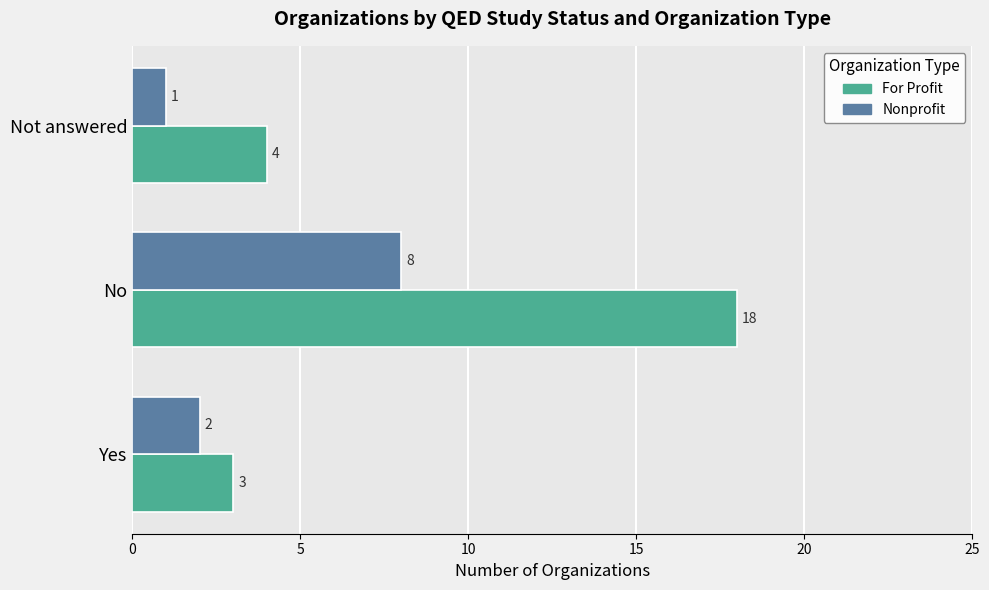

What value does the Nonprofit series have at No?

8